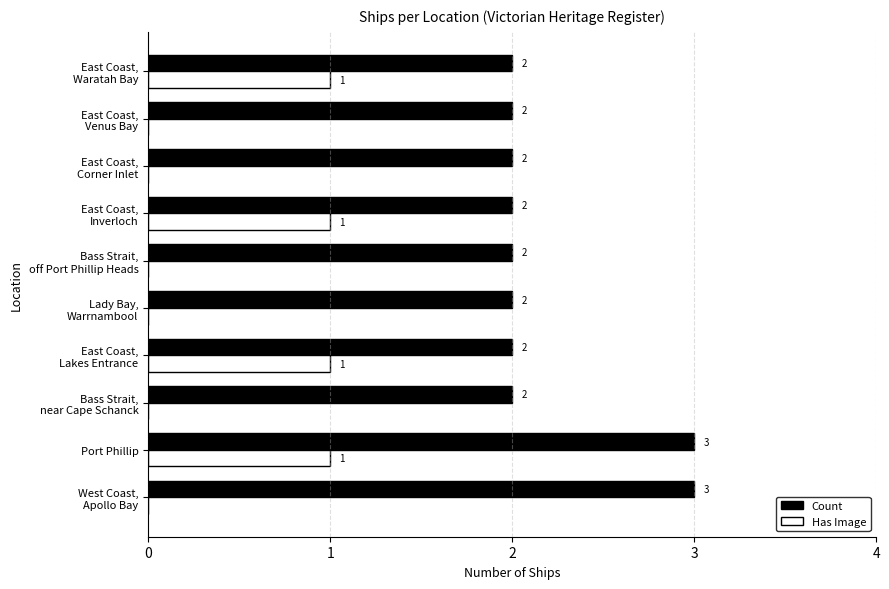

At which category is the sum across all series the highest?

Port Phillip